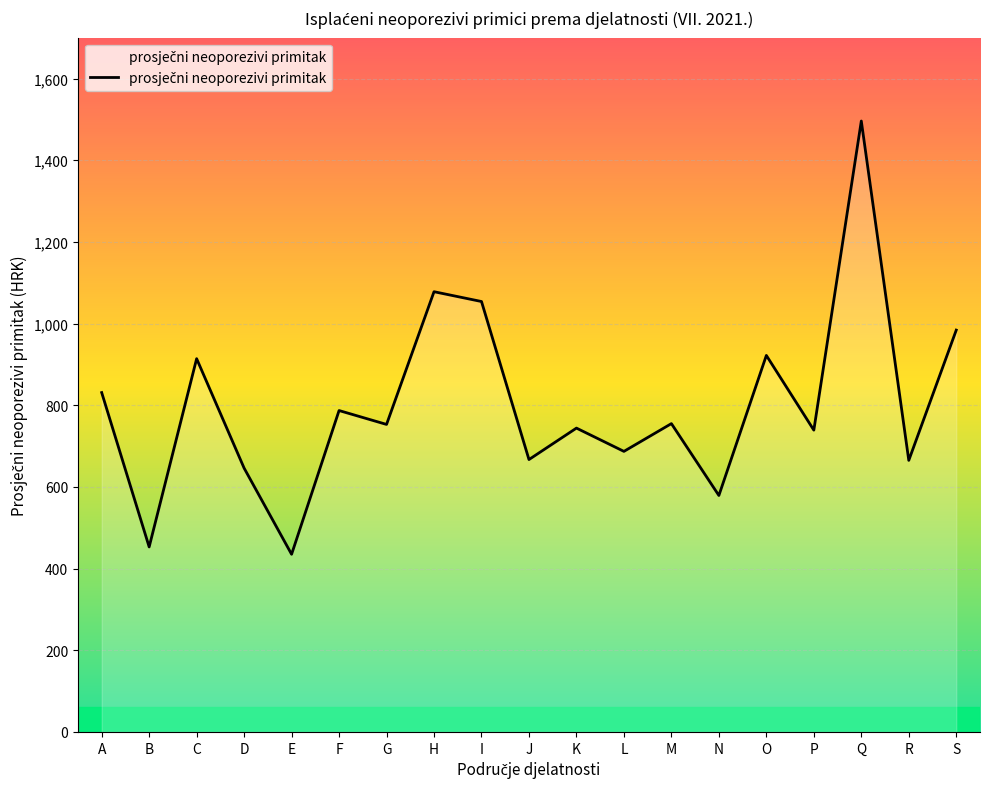

Is it true that the value at G is 753?

True